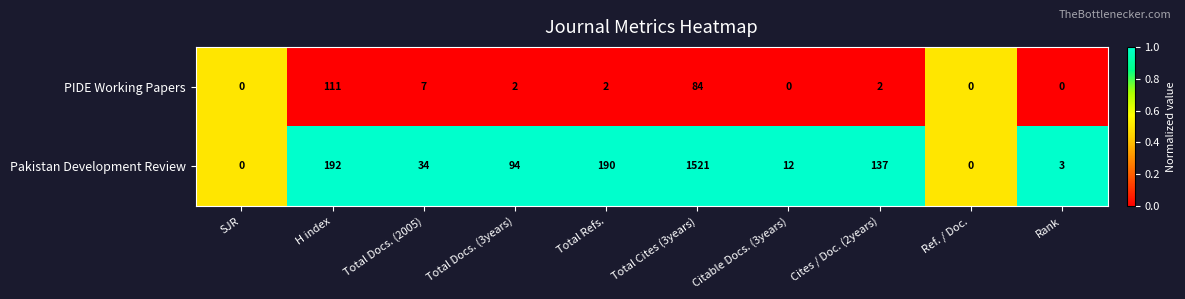

True or false: Pakistan Development Review has a value of 2078 at Total Cites (3years).

False